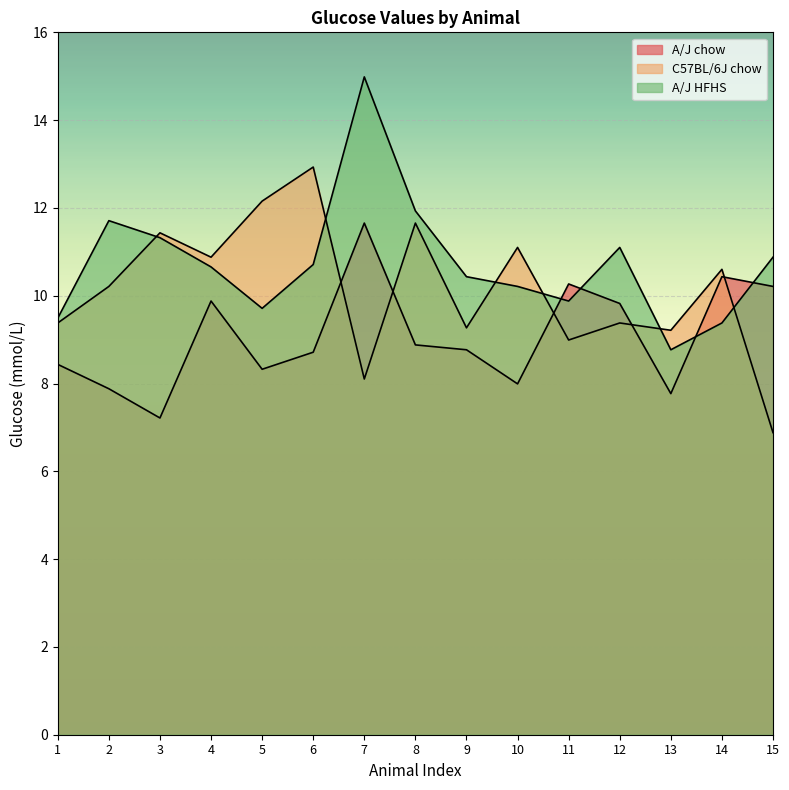

Rank the series by their average value, from lowest to highest.

A/J chow, C57BL/6J chow, A/J HFHS